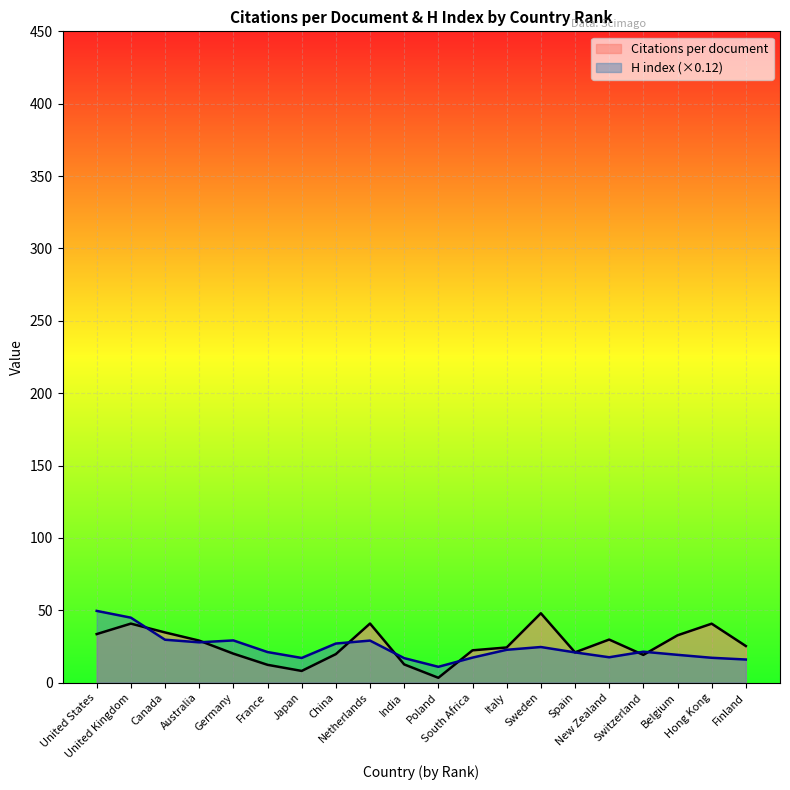

What position from the right is United States?

20